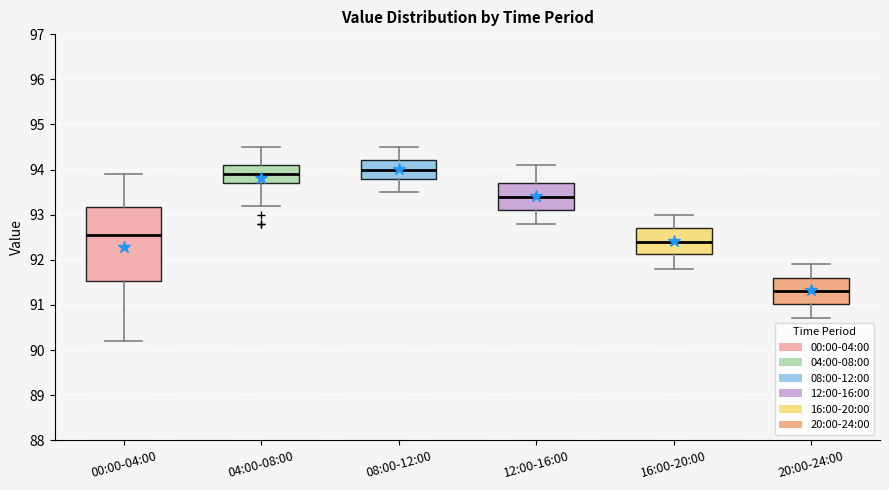

Reading left to right, read every box against the y-axis: the position of its median line, the range the box covers, and the ends of its whiskers. The values are not printed on the chart, so give them approximately, as read against the axis.

00:00-04:00: median 92.6, box 91.5 to 93.2, whiskers 90.2 to 93.9
04:00-08:00: median 93.9, box 93.7 to 94.1, whiskers 93.2 to 94.5
08:00-12:00: median 94.0, box 93.8 to 94.2, whiskers 93.5 to 94.5
12:00-16:00: median 93.4, box 93.1 to 93.7, whiskers 92.8 to 94.1
16:00-20:00: median 92.4, box 92.1 to 92.7, whiskers 91.8 to 93.0
20:00-24:00: median 91.3, box 91.0 to 91.6, whiskers 90.7 to 91.9